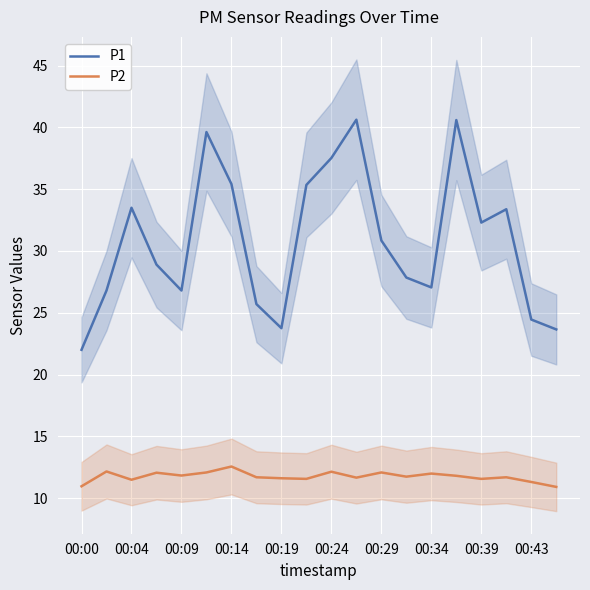

What are all the series names shown in the legend?

P1, P2